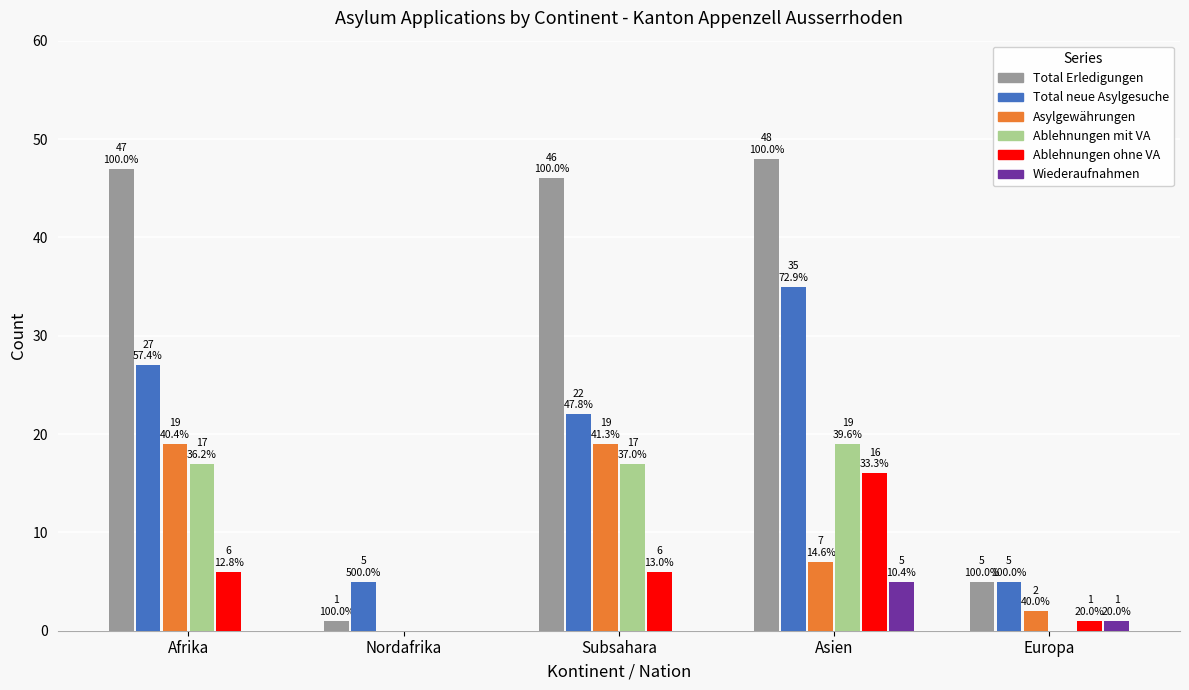

What is the greatest value displayed?

48